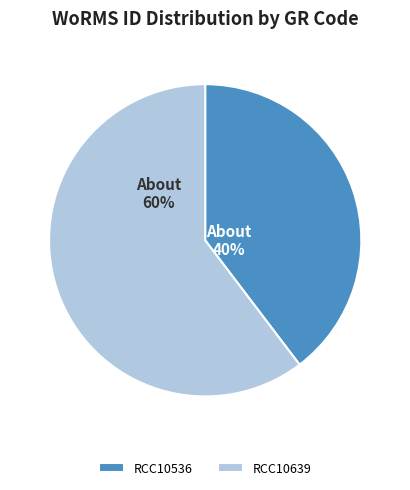

What is the majority slice?

RCC10639